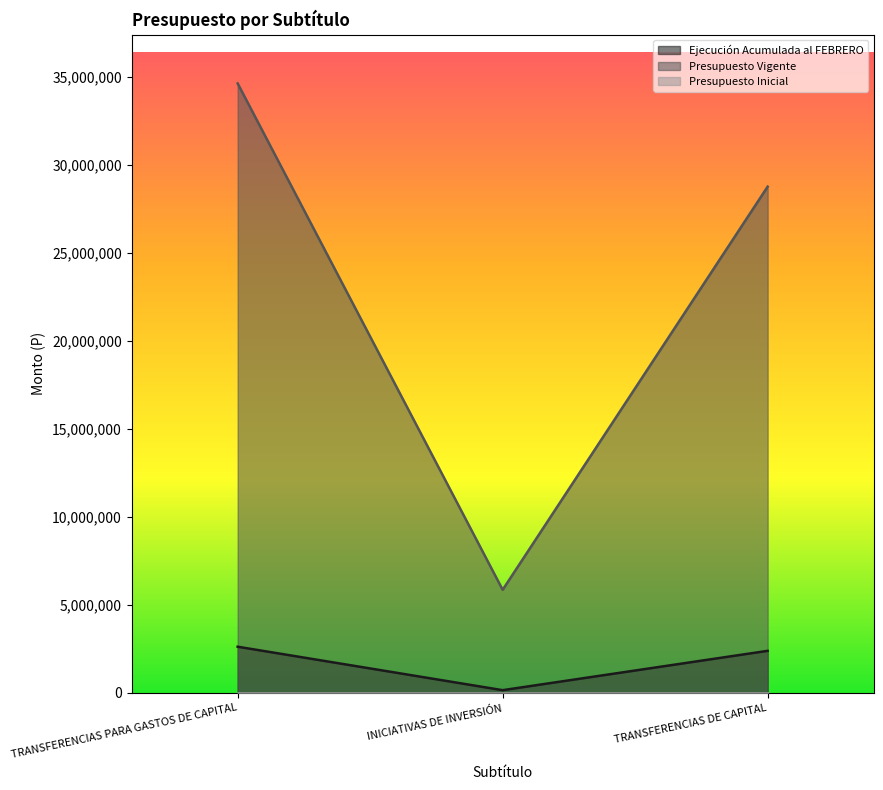

What is the sum of the Ejecución Acumulada al FEBRERO values at TRANSFERENCIAS PARA GASTOS DE CAPITAL and INICIATIVAS DE INVERSIÓN?

2790418